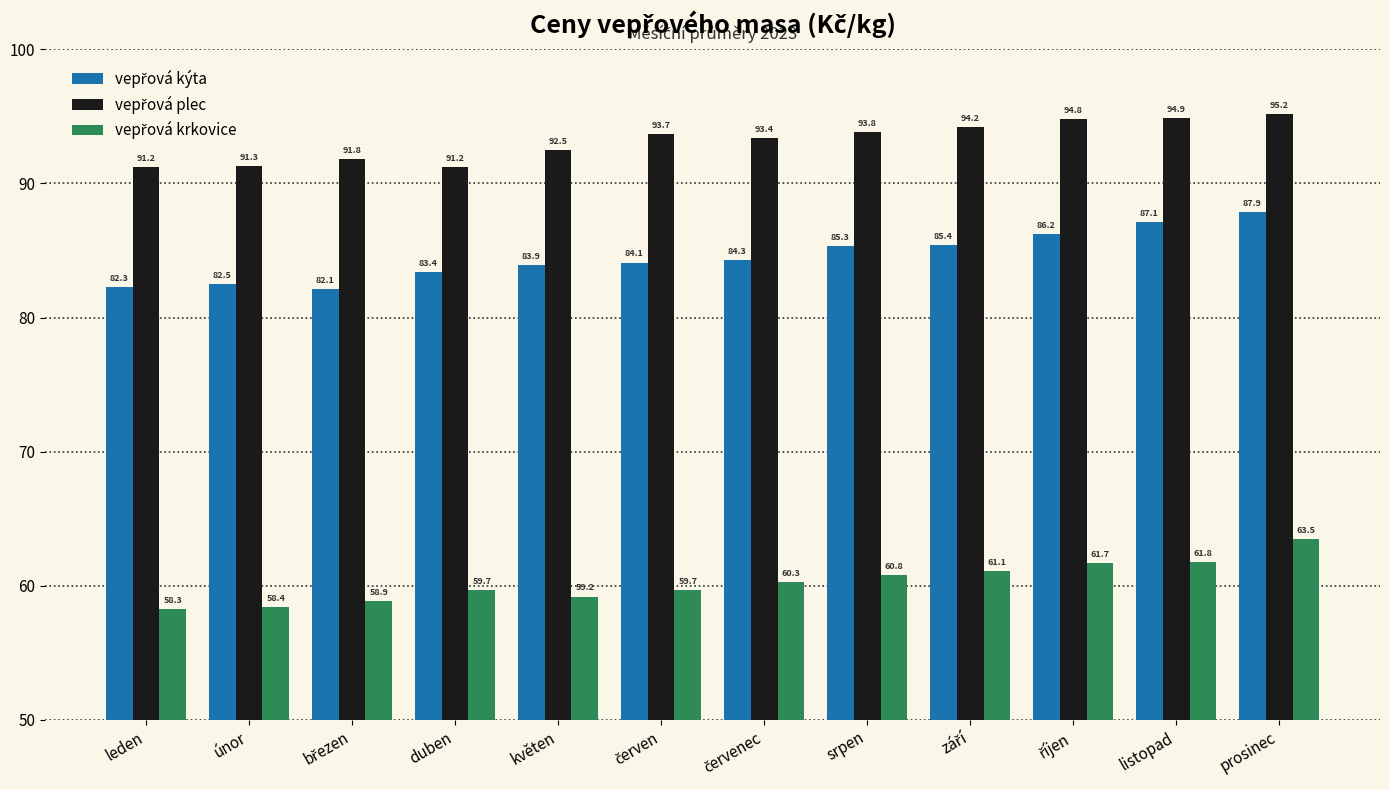

At which category is the sum across all series the highest?

prosinec